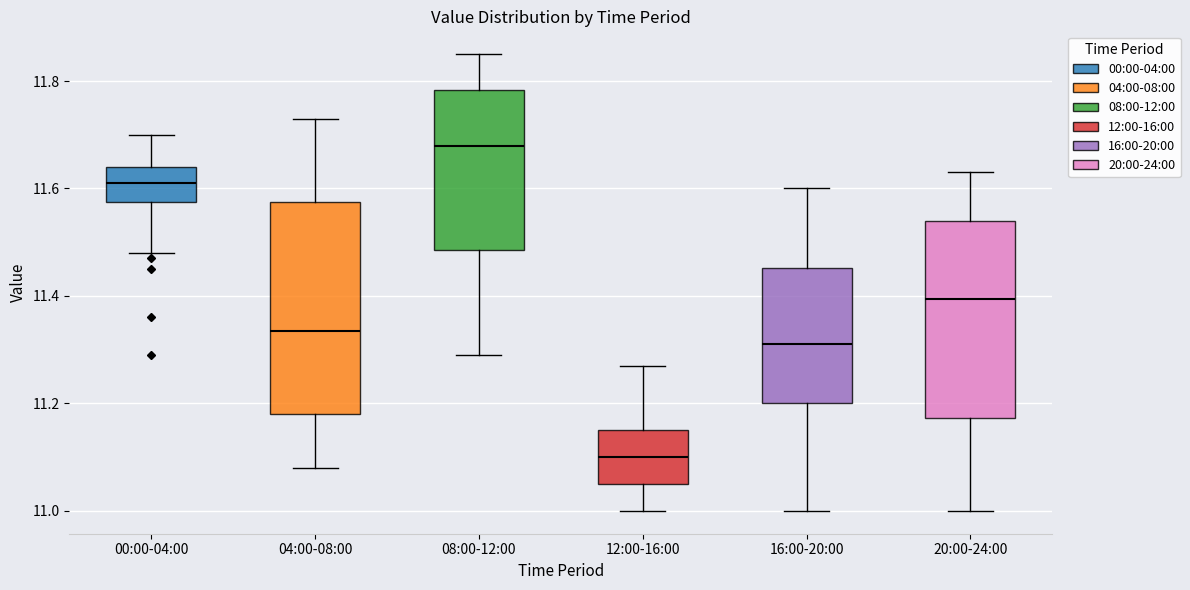

Reading left to right, transcribe this box plot: for each box, give where its median line is, the range the box spans, and where its two whiskers end, as read against the y-axis. The values are not printed on the chart, so give them approximately, as read against the axis.

00:00-04:00: median 11.62, box 11.58 to 11.64, whiskers 11.48 to 11.70
04:00-08:00: median 11.34, box 11.18 to 11.58, whiskers 11.08 to 11.74
08:00-12:00: median 11.68, box 11.48 to 11.78, whiskers 11.30 to 11.86
12:00-16:00: median 11.10, box 11.06 to 11.16, whiskers 11.00 to 11.28
16:00-20:00: median 11.32, box 11.20 to 11.46, whiskers 11.00 to 11.60
20:00-24:00: median 11.40, box 11.18 to 11.54, whiskers 11.00 to 11.64